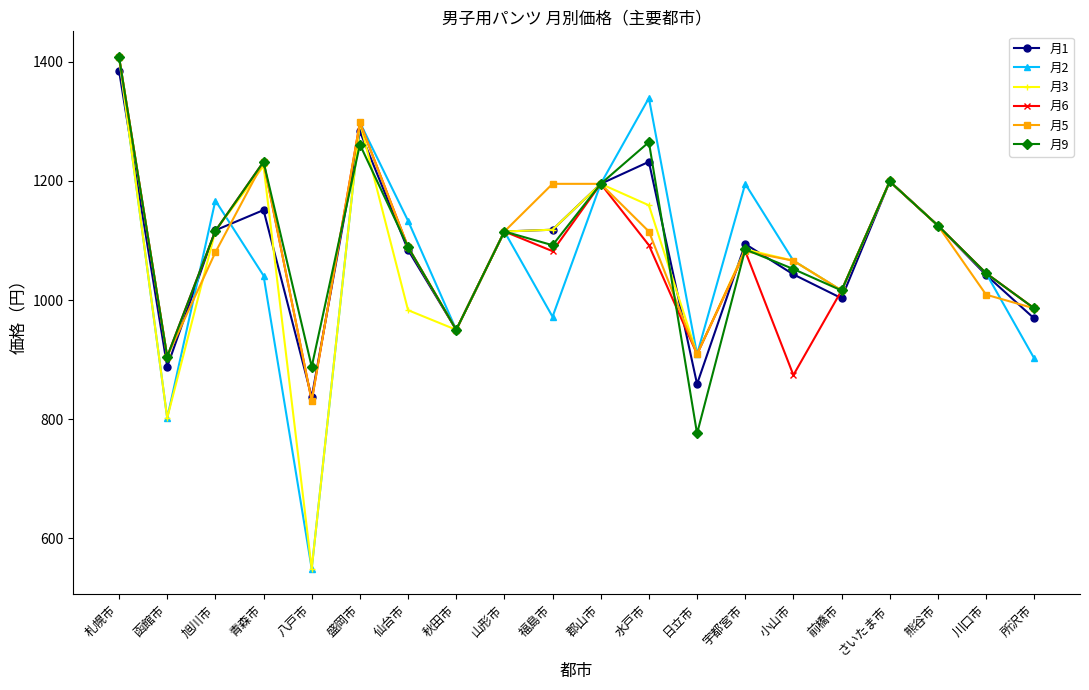

At which category is the sum across all series the highest?

札幌市